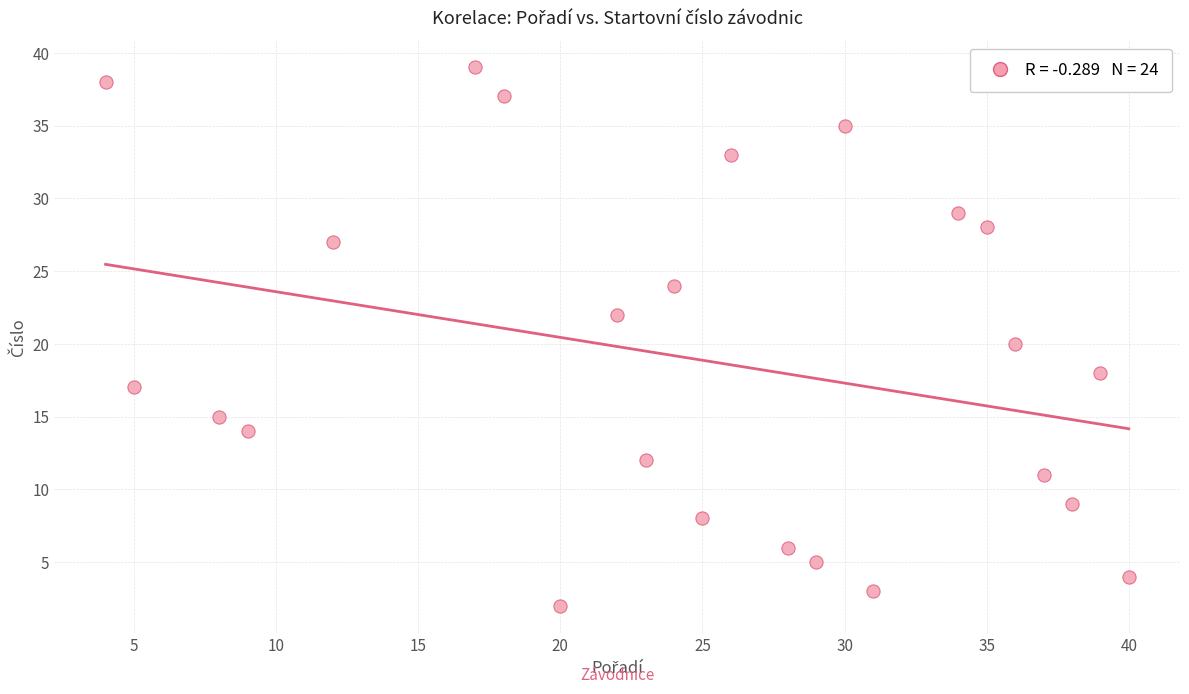

What is the range of X values (max minus min)?

36